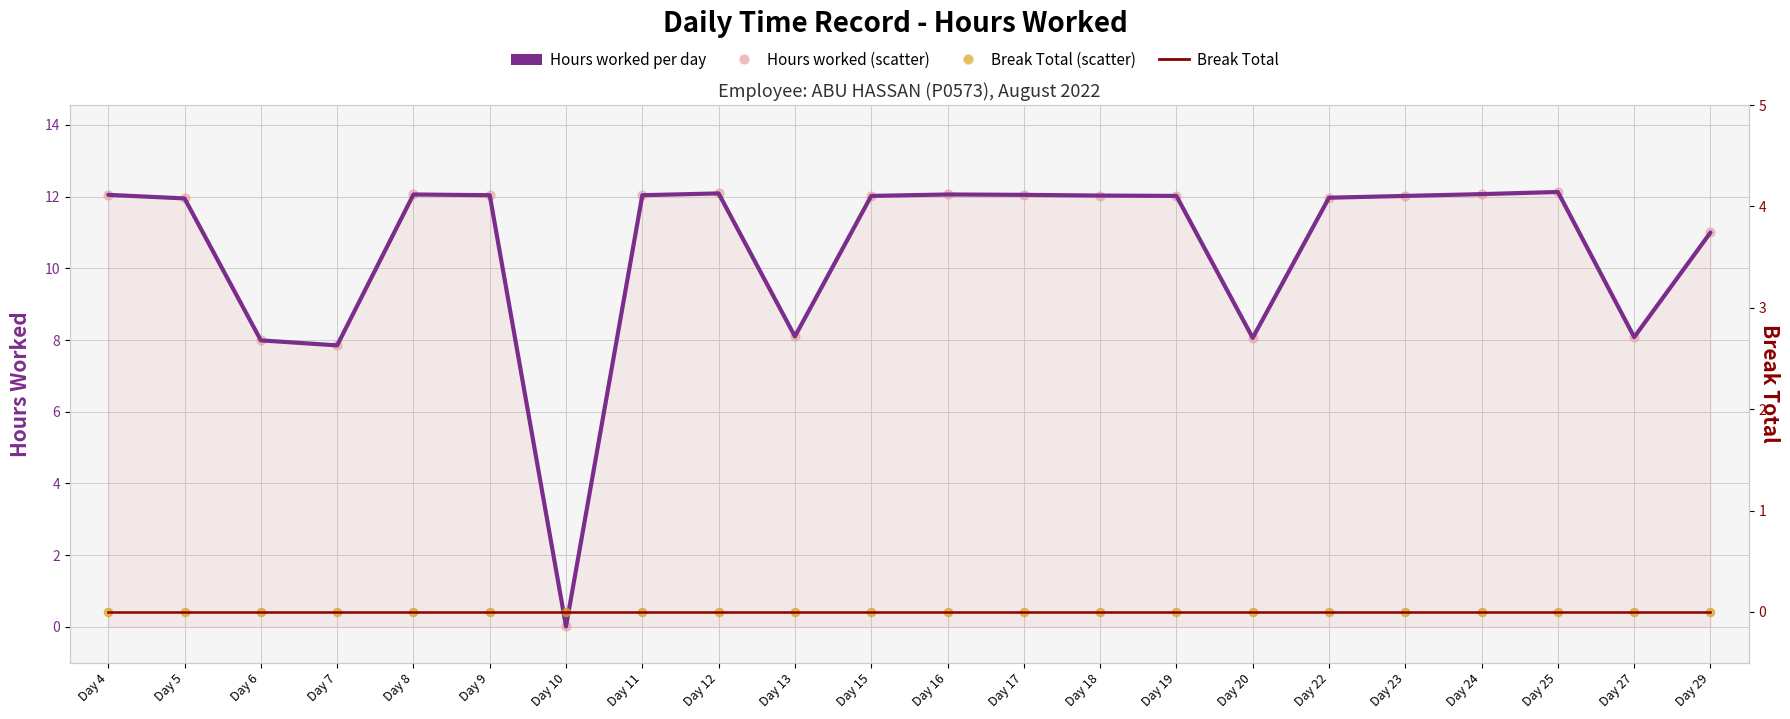

Which series has the largest total across all categories?

Hours worked per day